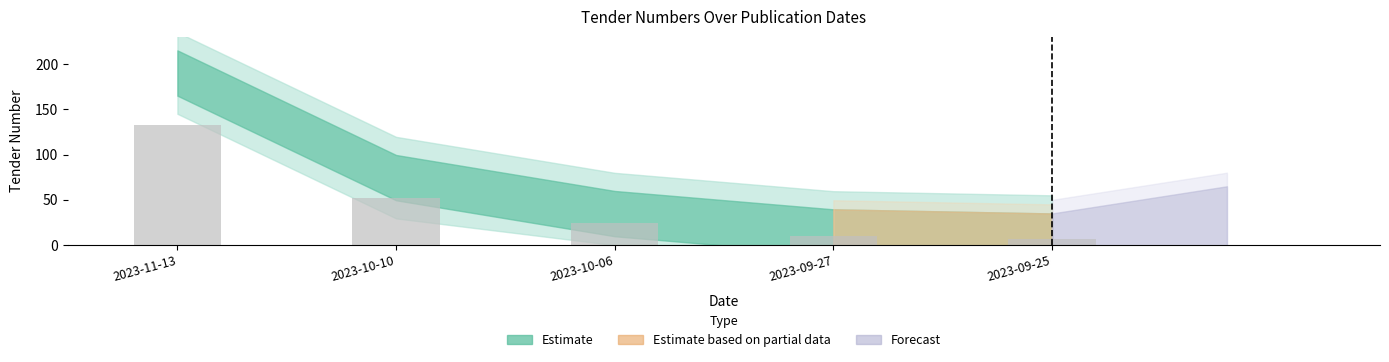

What is the maximum value shown in the chart?

133.0